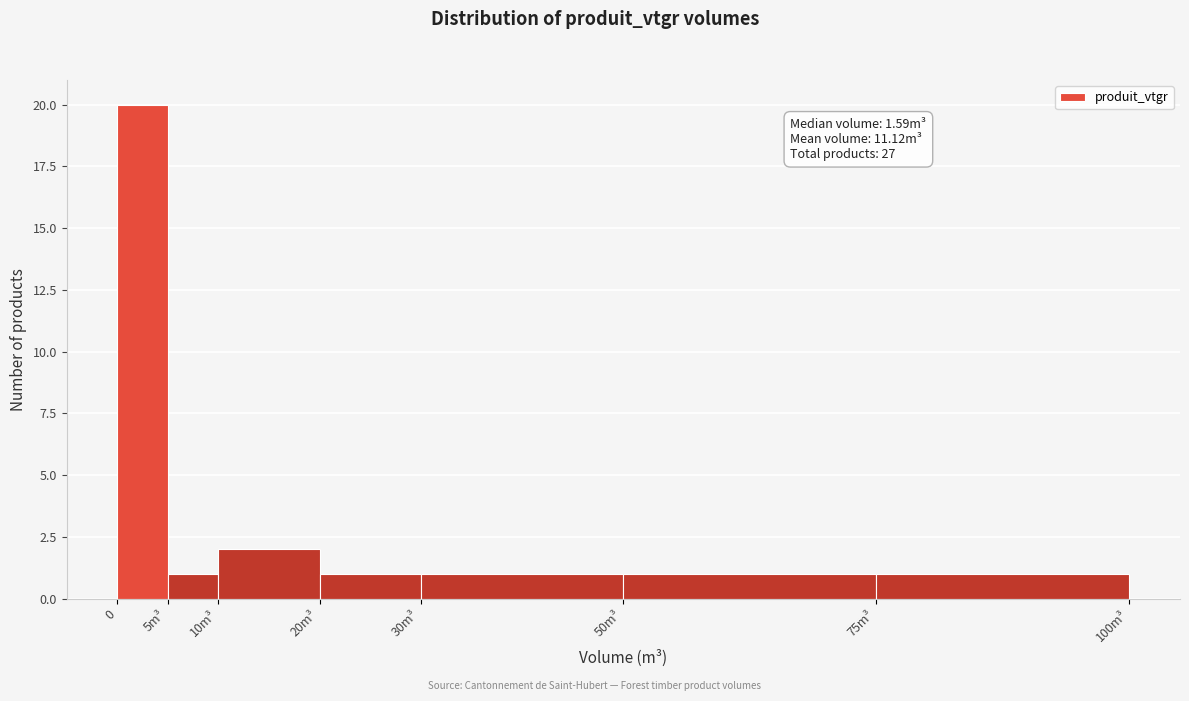

Reading left to right, list all the values displayed in this chart.

0=20	5m³=1	10m³=2	20m³=1	30m³=1	50m³=1	75m³=1